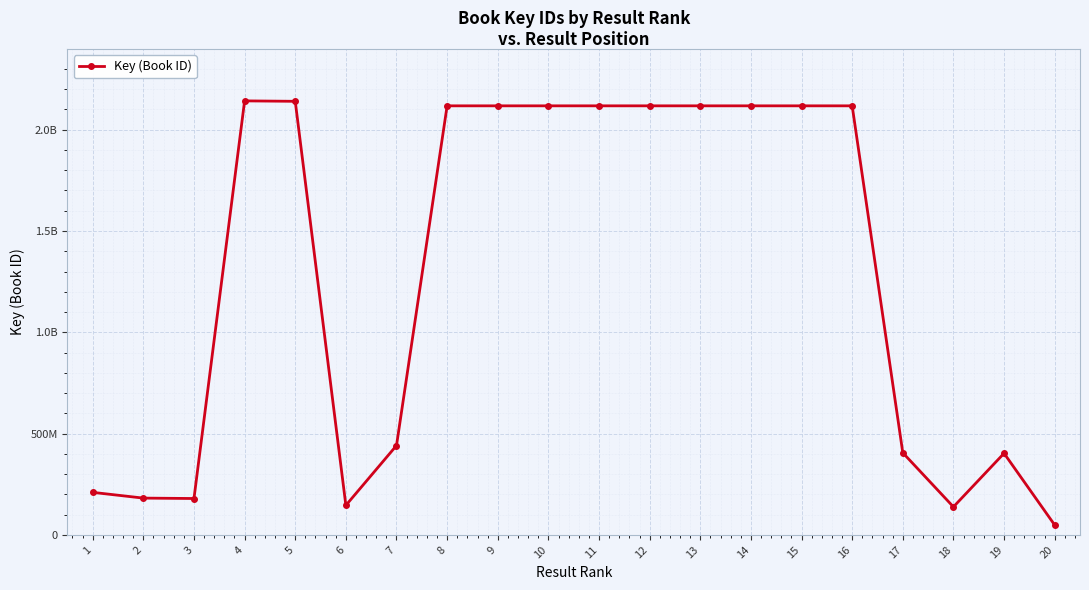

Is this an area chart (filled region under the line)?

No